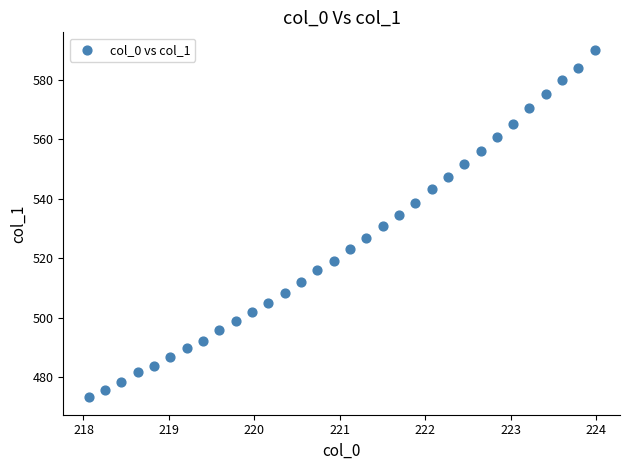

What is the range of Y values (max minus min)?

116.8